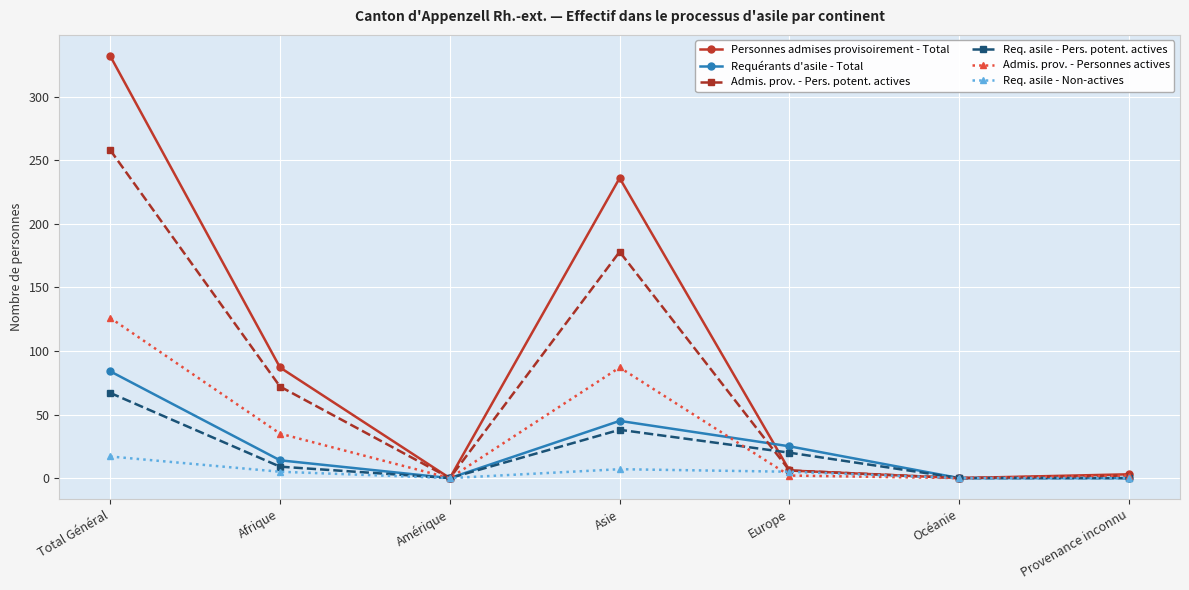

Reading right to left, what are all the values shown in this chart?

Personnes admises provisoirement - Total: 3	0	6	236	0	87	332
Requérants d'asile - Total: 0	0	25	45	0	14	84
Admis. prov. - Pers. potent. actives: 2	0	6	178	0	72	258
Req. asile - Pers. potent. actives: 0	0	20	38	0	9	67
Admis. prov. - Personnes actives: 2	0	2	87	0	35	126
Req. asile - Non-actives: 0	0	5	7	0	5	17